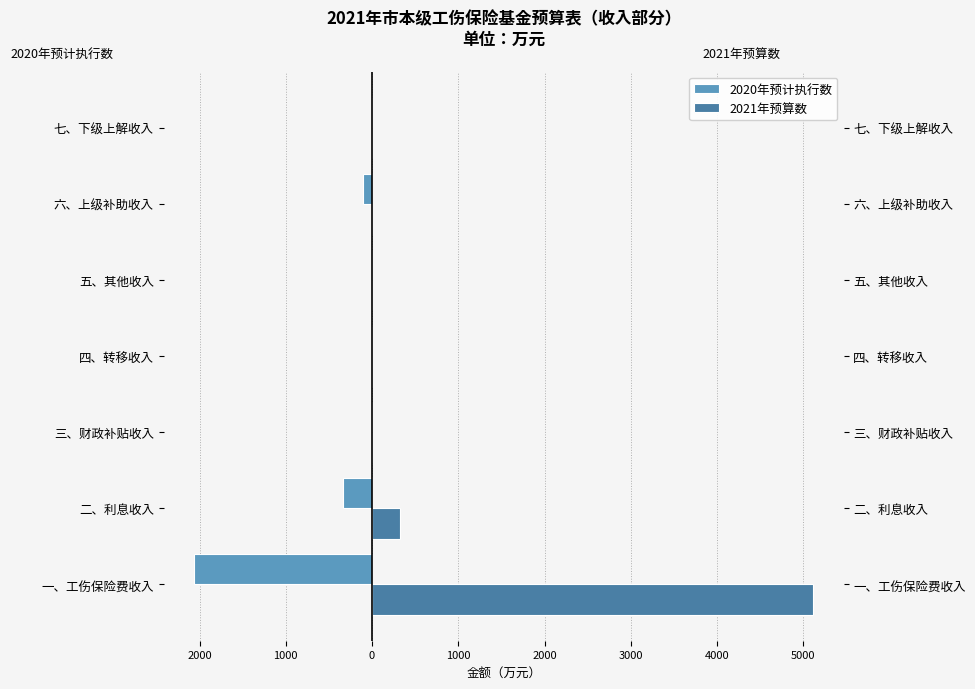

Are the bars grouped side by side (vs. stacked)?

Yes